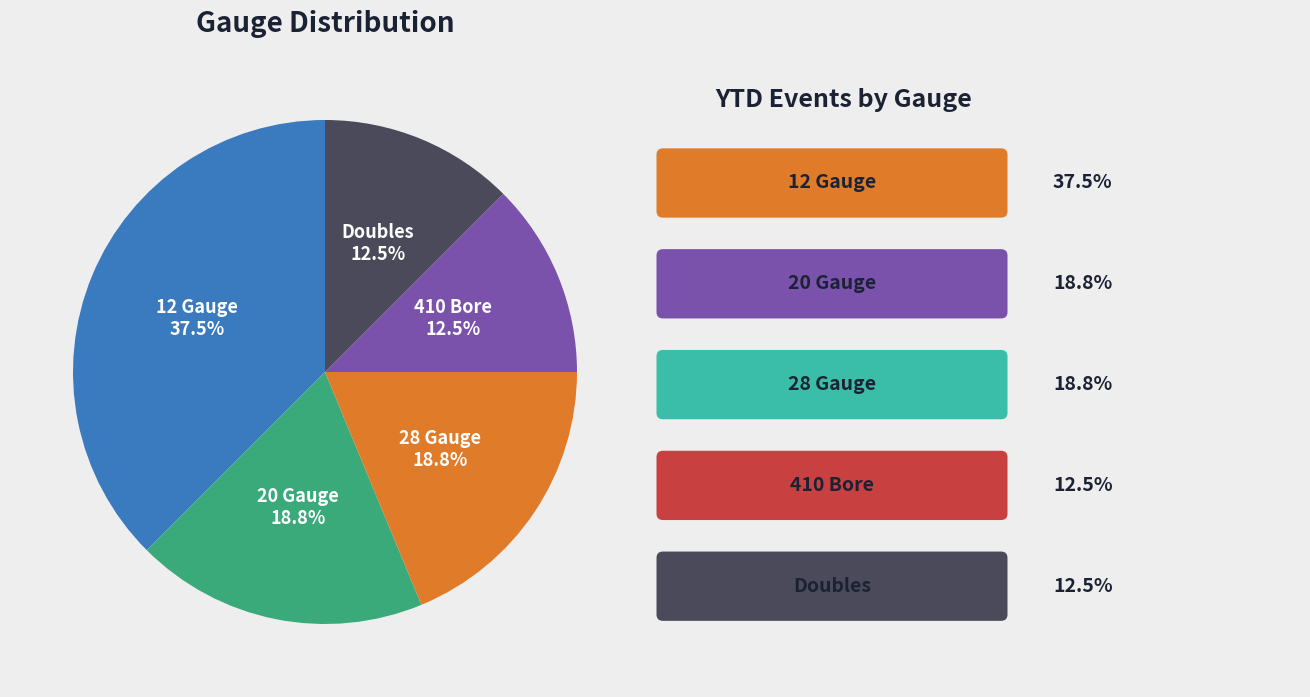

How many segments does this pie chart have?

5